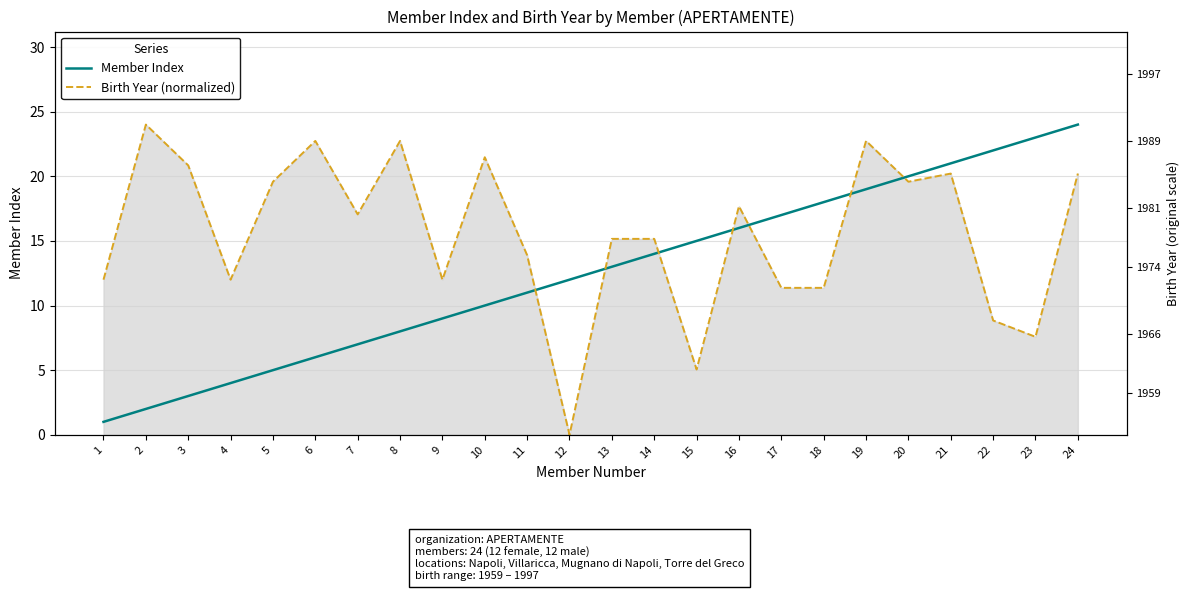

What is the difference between the Member Index values at 18 and 4?

14.0